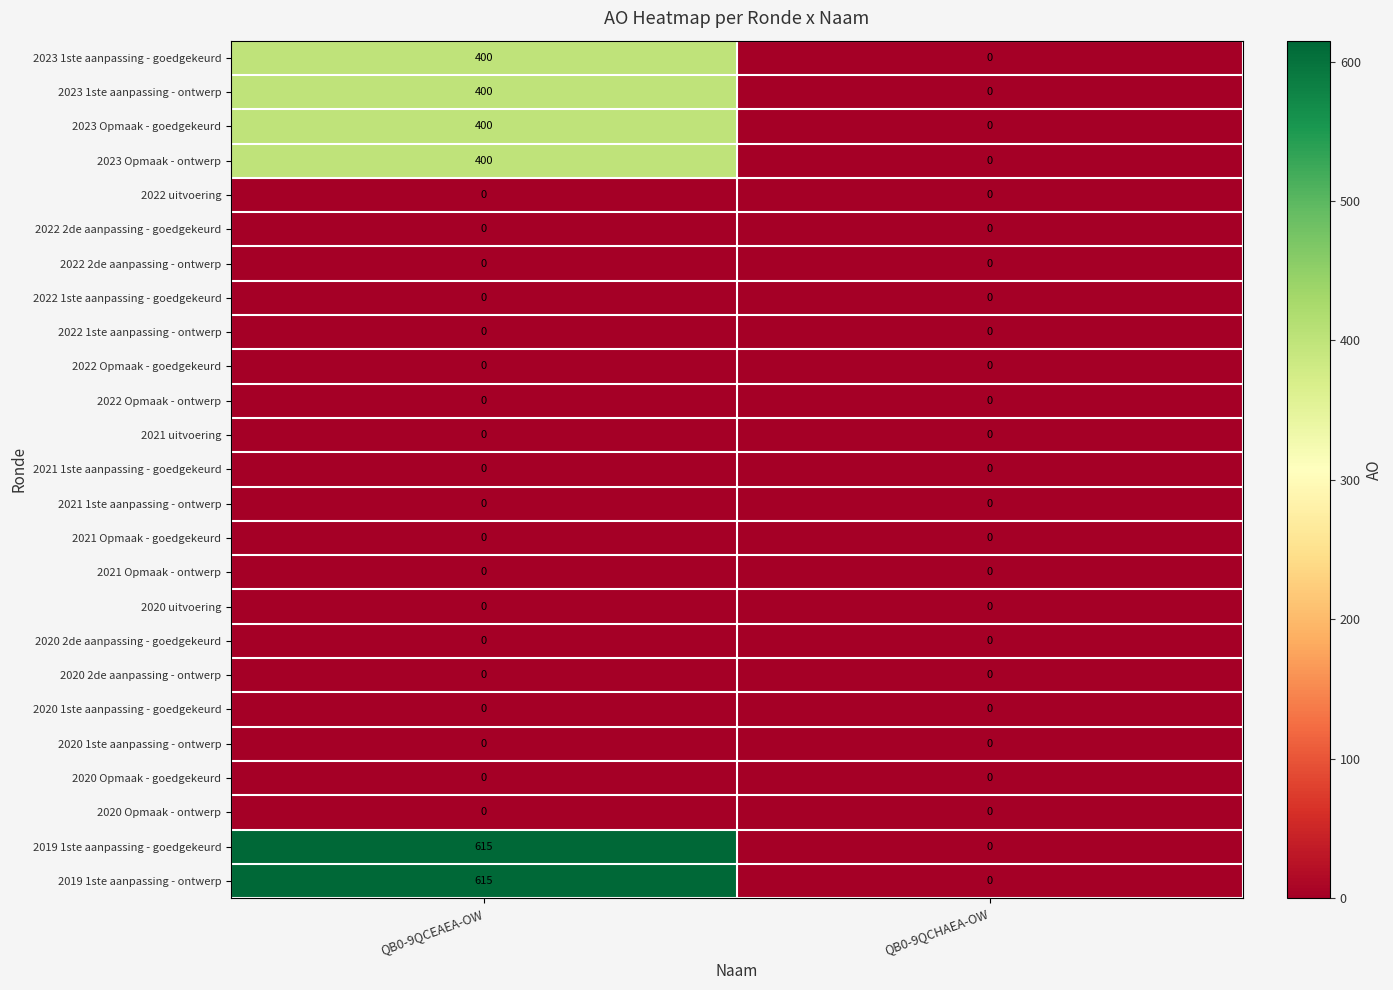

How many series are shown in this chart?

25